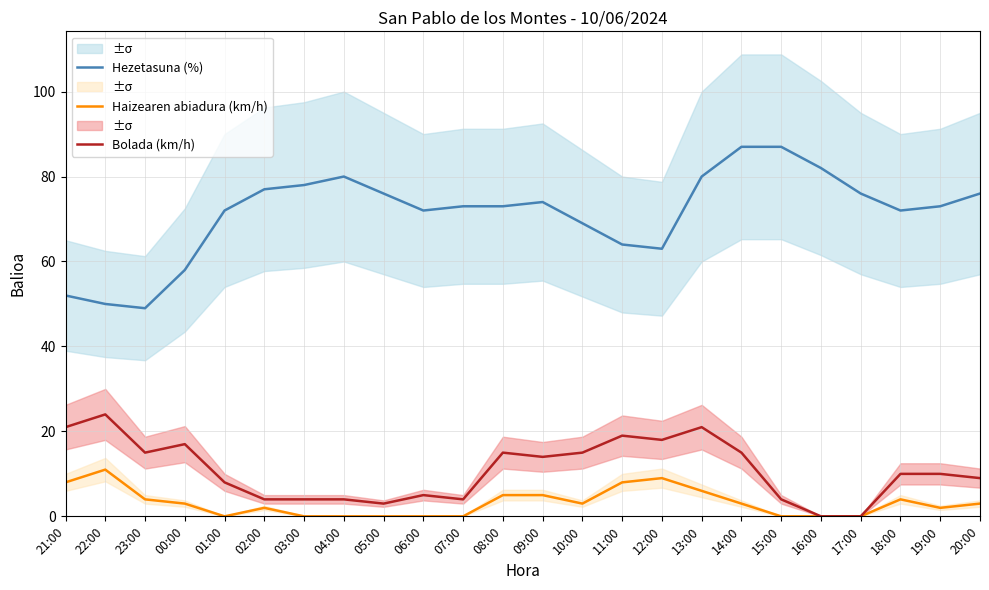

Is the value of Haizearen abiadura (km/h) at 22:00 greater than the value of Bolada (km/h) at 14:00?

No